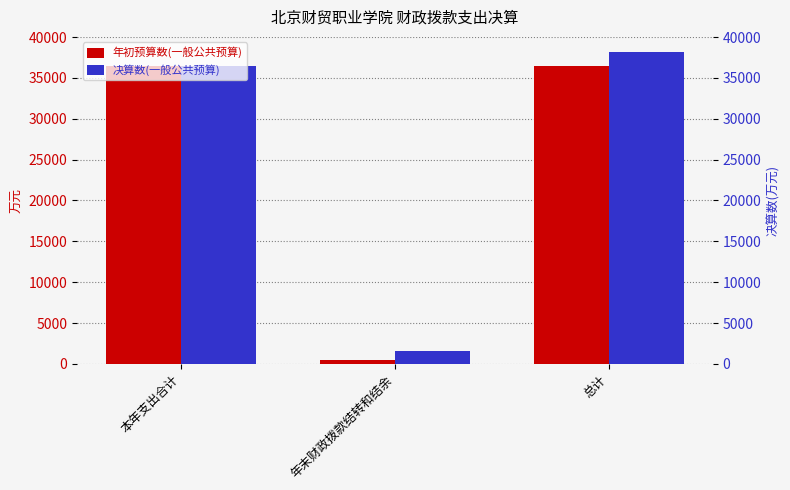

At which category is the sum across all series the highest?

总计